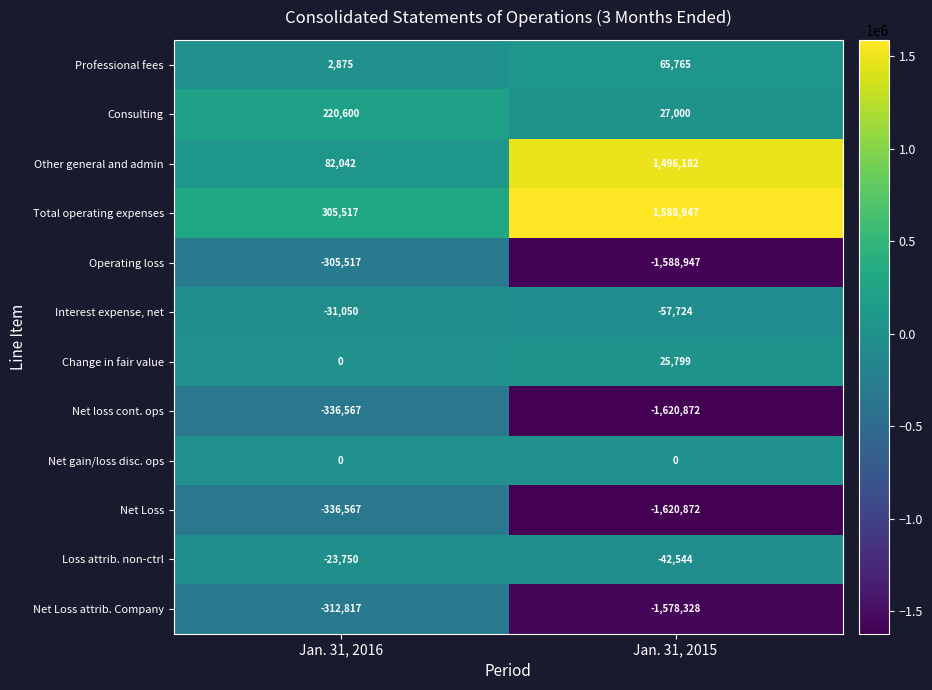

Reading left to right, transcribe all the data shown in this chart.

Professional fees: Jan. 31, 2016=2875	Jan. 31, 2015=65765
Consulting: Jan. 31, 2016=220600	Jan. 31, 2015=27000
Other general and admin: Jan. 31, 2016=82042	Jan. 31, 2015=1496182
Total operating expenses: Jan. 31, 2016=305517	Jan. 31, 2015=1588947
Operating loss: Jan. 31, 2016=-305517	Jan. 31, 2015=-1588947
Interest expense, net: Jan. 31, 2016=-31050	Jan. 31, 2015=-57724
Change in fair value: Jan. 31, 2016=0	Jan. 31, 2015=25799
Net loss cont. ops: Jan. 31, 2016=-336567	Jan. 31, 2015=-1620872
Net gain/loss disc. ops: Jan. 31, 2016=0	Jan. 31, 2015=0
Net Loss: Jan. 31, 2016=-336567	Jan. 31, 2015=-1620872
Loss attrib. non-ctrl: Jan. 31, 2016=-23750	Jan. 31, 2015=-42544
Net Loss attrib. Company: Jan. 31, 2016=-312817	Jan. 31, 2015=-1578328